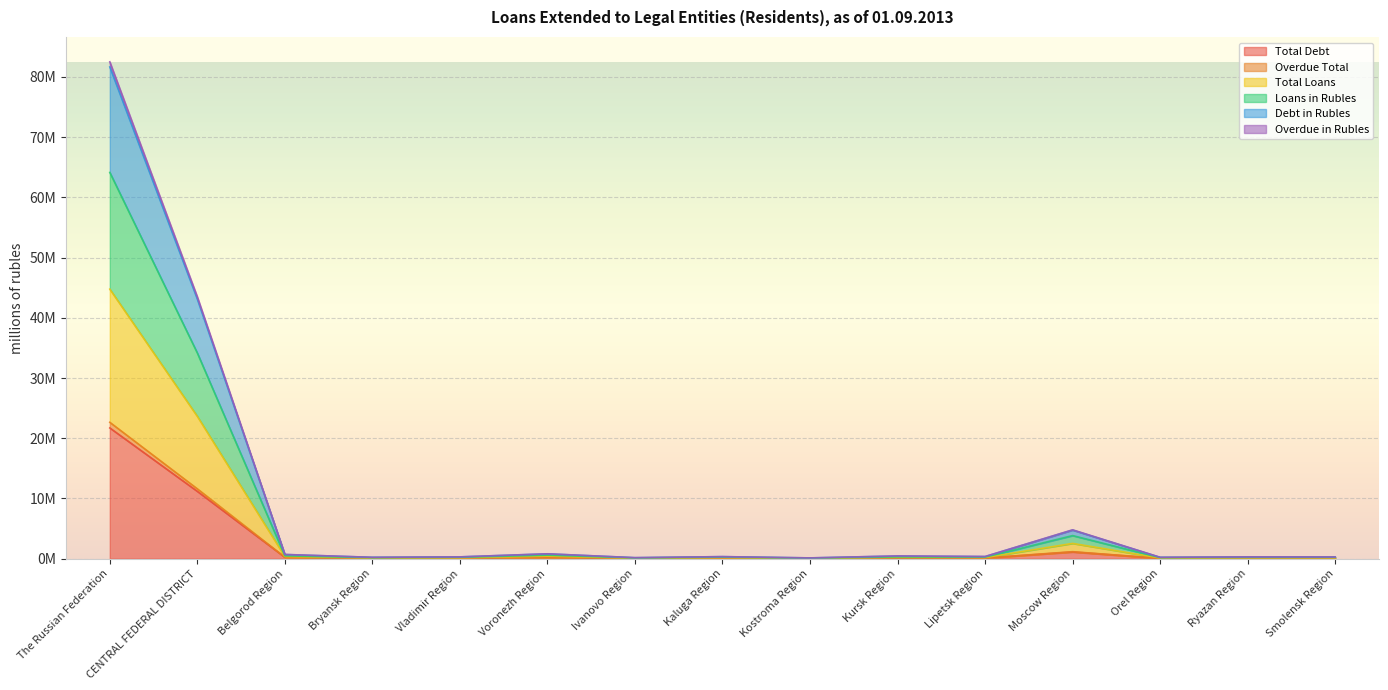

What position from the left is Kaluga Region?

8